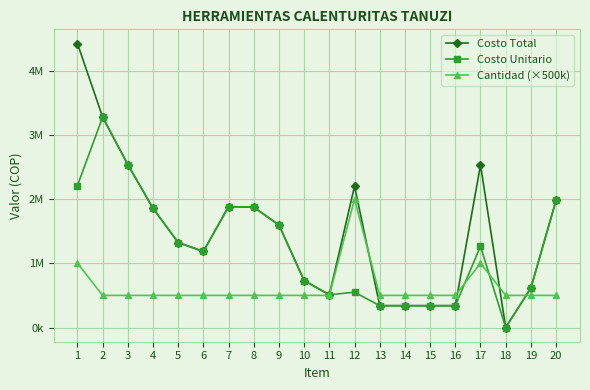

True or false: Cantidad (×500k) has more than 1 points higher than both neighbors.

True